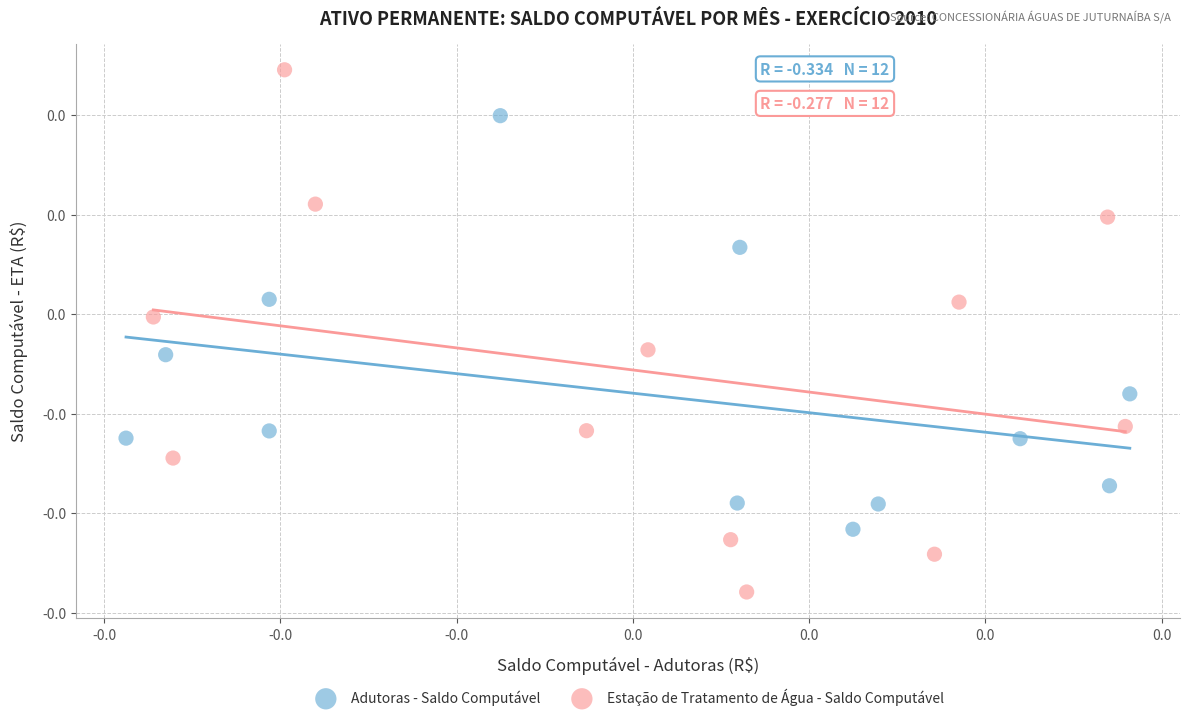

Which series has the largest Y range (max minus min)?

Estação de Tratamento de Água - Saldo Computável